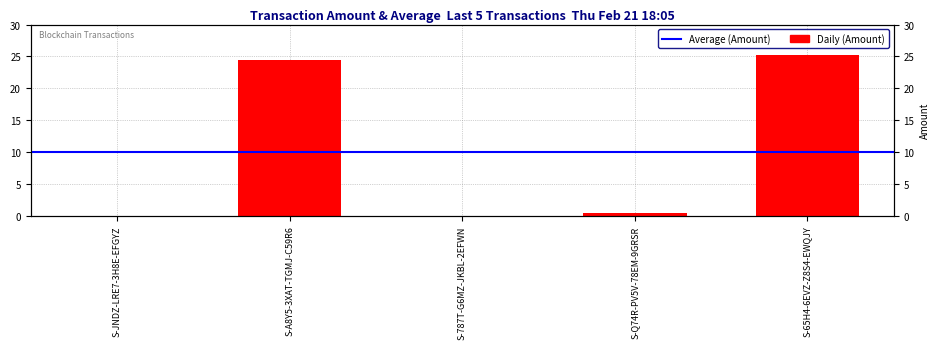

Rank the categories by value from lowest to highest.

S-JNDZ-LRE7-3H8E-EFGYZ, S-787T-G6MZ-JKBL-2EFWN, S-Q74R-PV5V-78EM-9GRSR, S-A8Y5-3XAT-TGMJ-C59R6, S-65H4-6EVZ-Z8S4-EWQJY